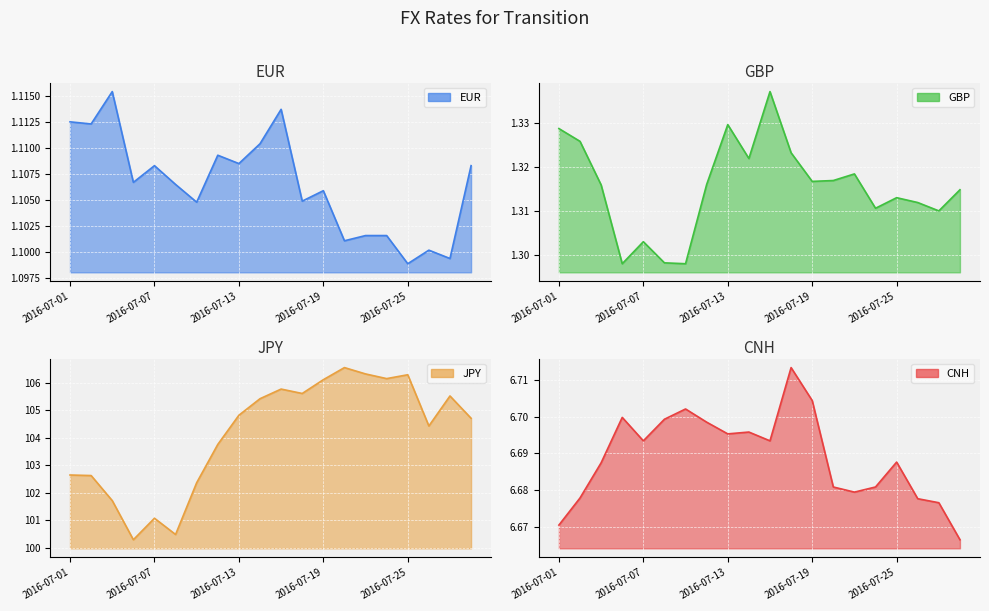

What is the spread (max minus min) of values at 2016-07-27?

104.4